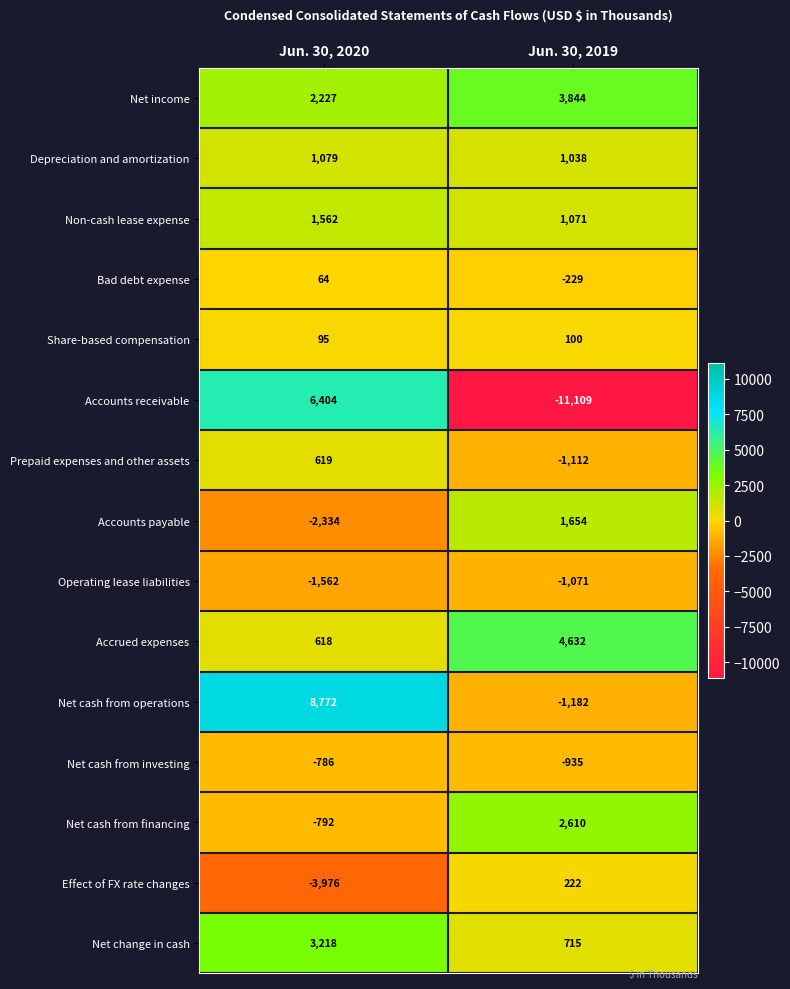

At Jun. 30, 2019, list the series in order from largest to smallest.

Accrued expenses, Net income, Net cash from financing, Accounts payable, Non-cash lease expense, Depreciation and amortization, Net change in cash, Effect of FX rate changes, Share-based compensation, Bad debt expense, Net cash from investing, Operating lease liabilities, Prepaid expenses and other assets, Net cash from operations, Accounts receivable